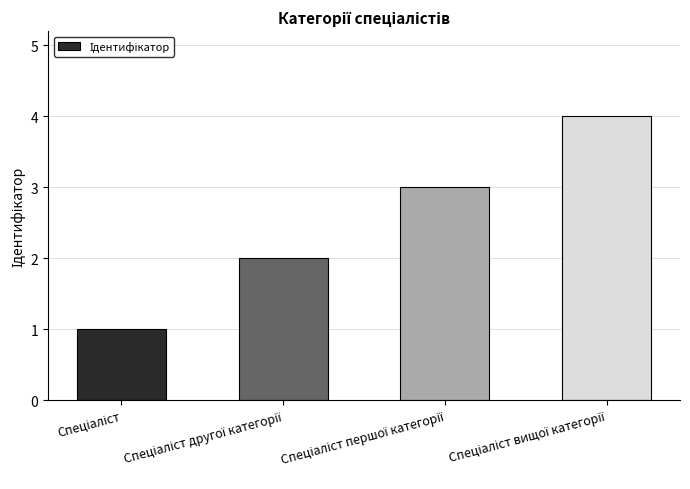

What is the difference between the second highest and minimum values?

2